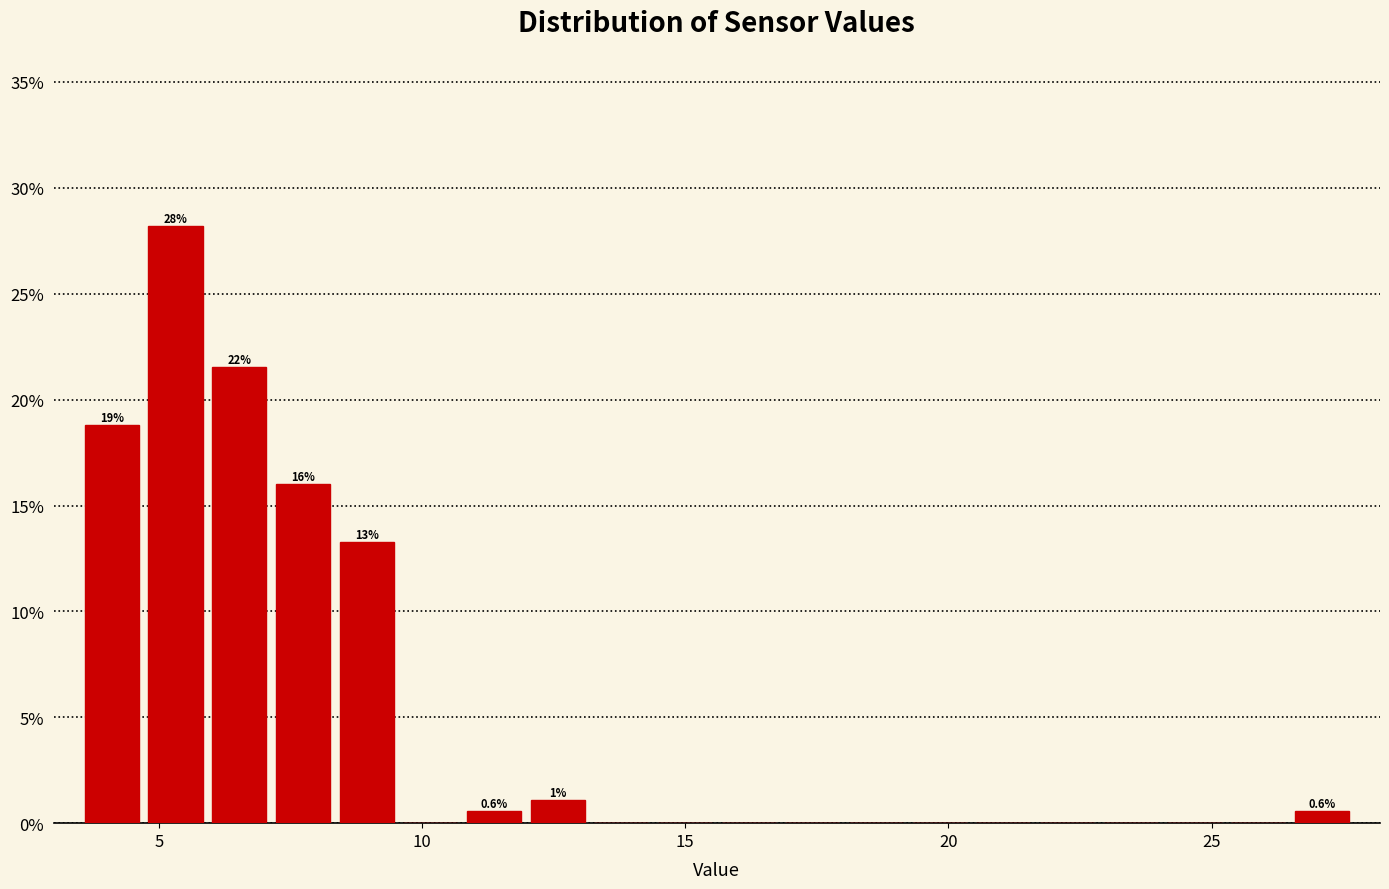

Around what value on the x-axis is the tallest bar? Give the approximate position of its centre, as read against the axis.

5.5